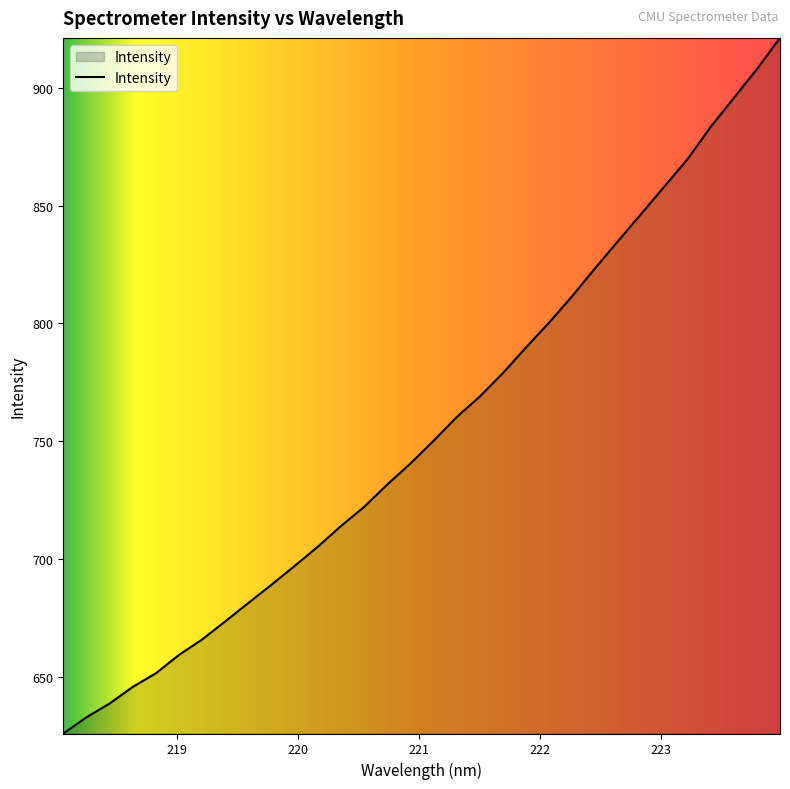

What is the smallest value displayed?

626.0